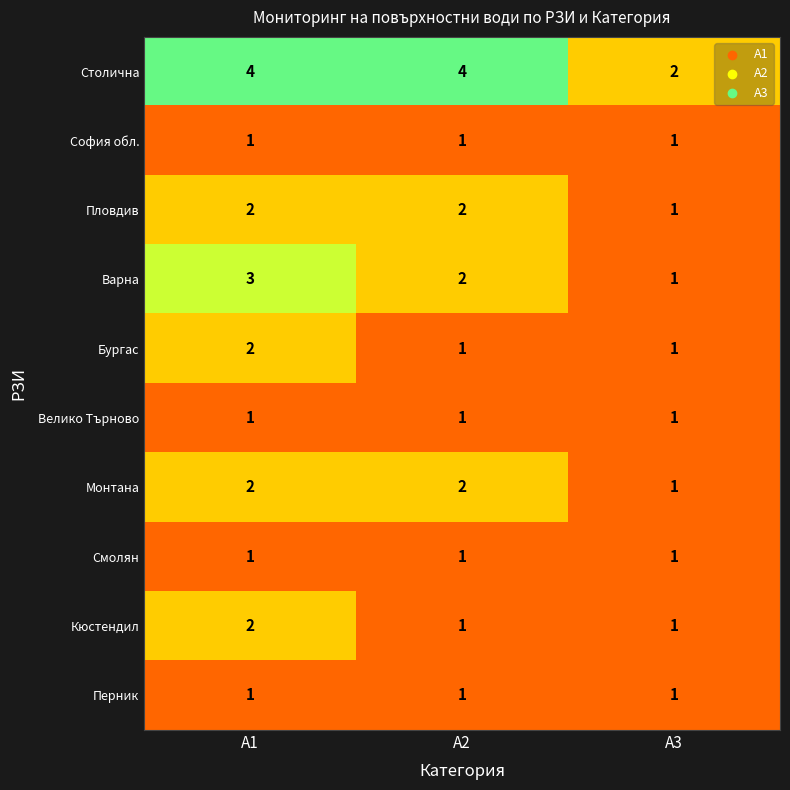

Which series changed the most between А2 and А3?

Столична